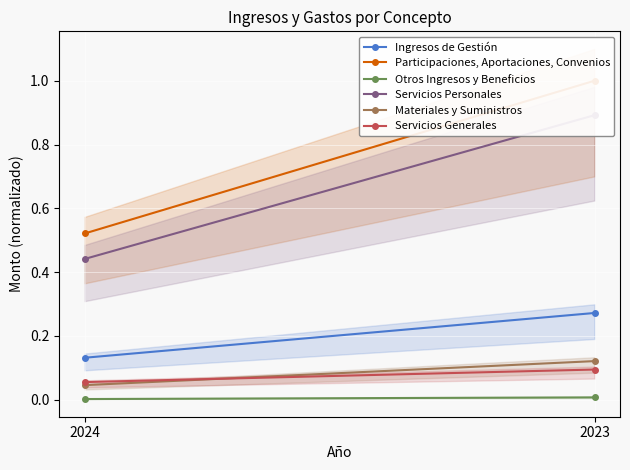

What is the sum of all Materiales y Suministros values?

0.2